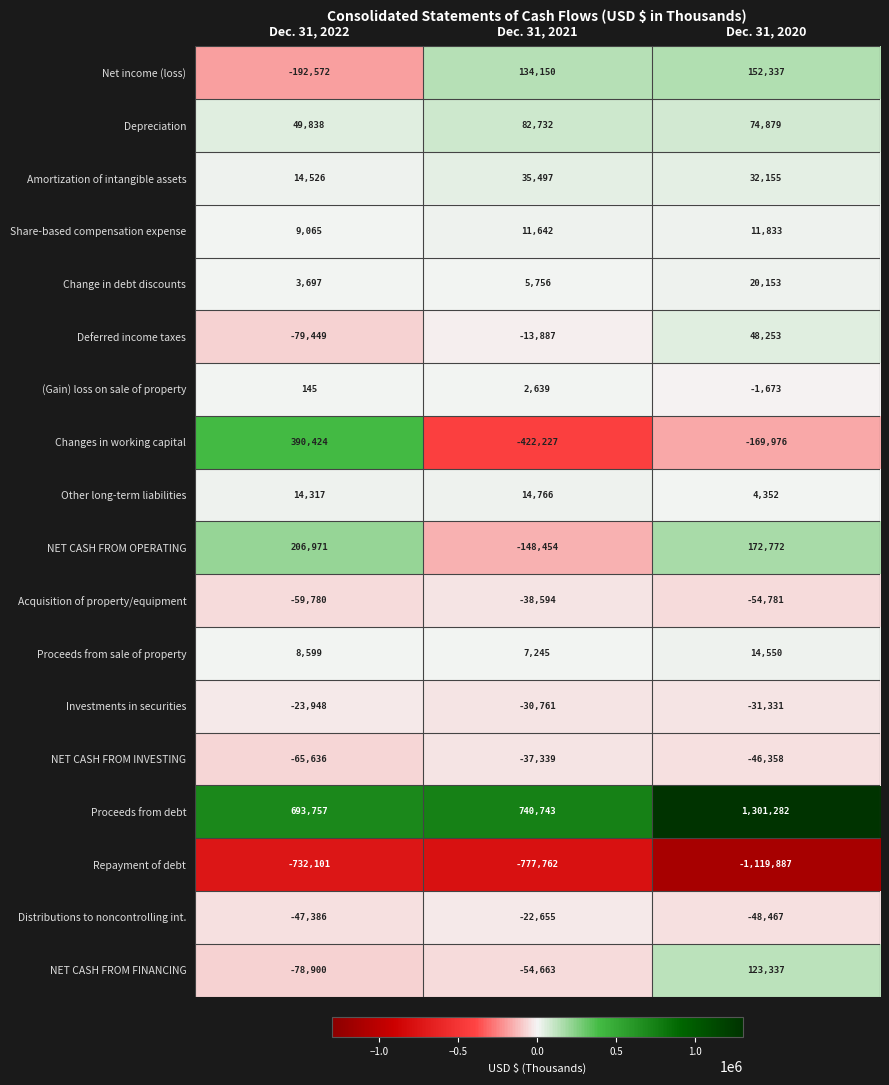

What is the minimum value shown in the chart?

-1119887